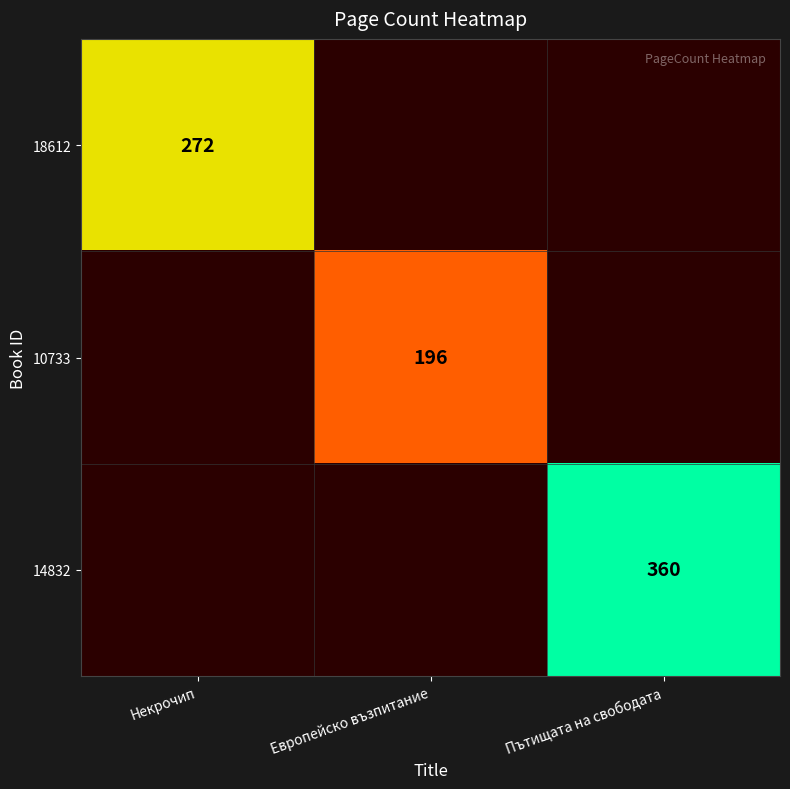

The value of 10733 at Европейско възпитание is 295. True or false?

False